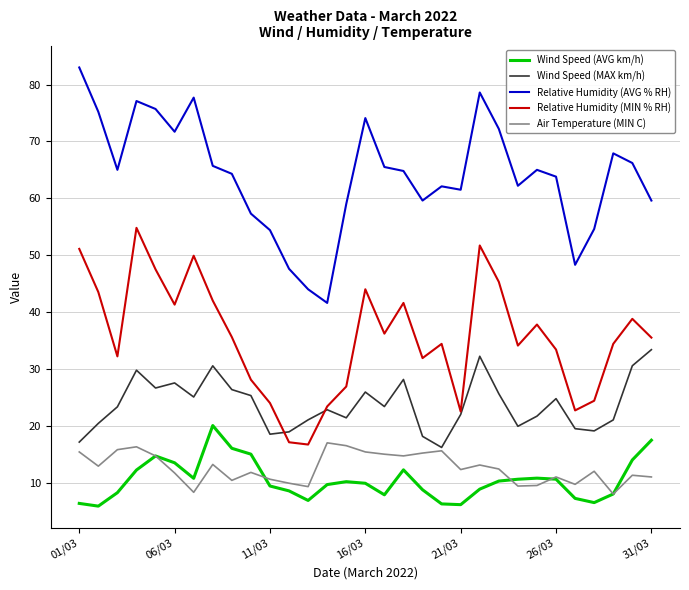

True or false: Air Temperature (MIN C) and Relative Humidity (AVG % RH) intersect in this chart.

False